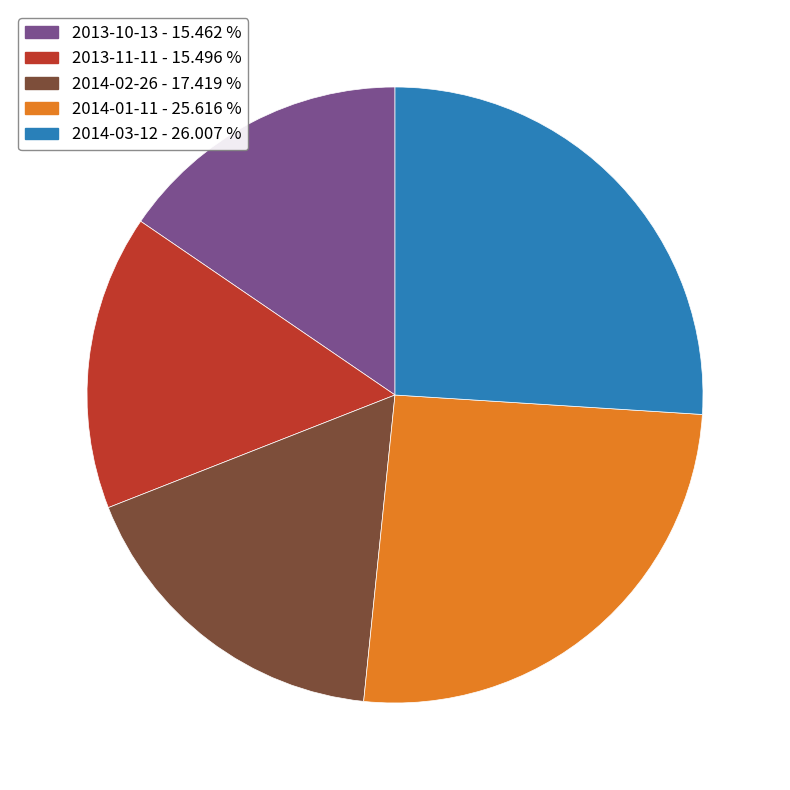

Is there any slice that represents more than half of the pie?

No